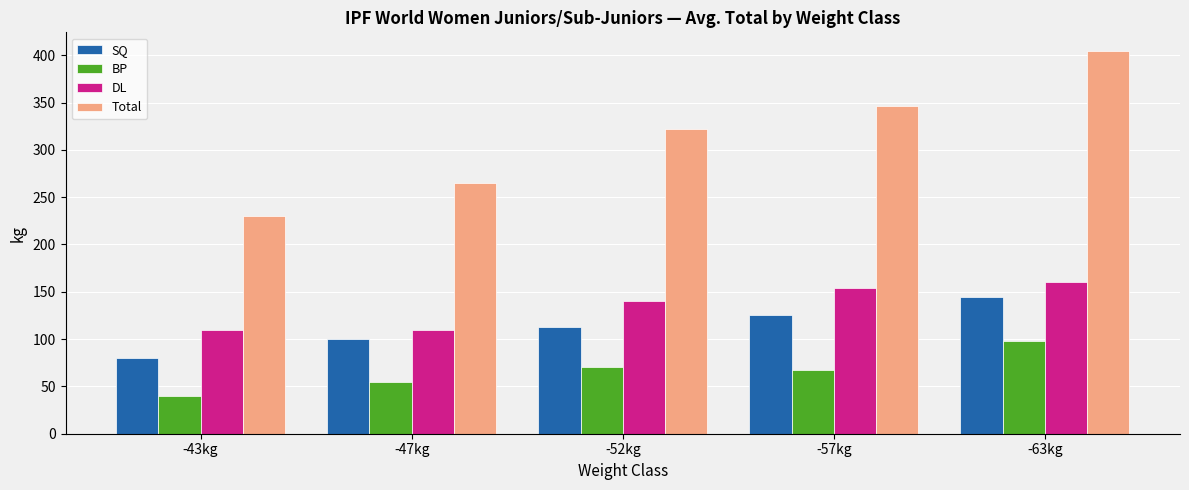

Reading left to right, list all the values displayed in this chart.

SQ: 80.0	100.0	112.5	125.0	145.0
BP: 40.0	55.0	70.0	67.5	98.5
DL: 110.0	110.0	140.0	153.5	160.5
Total: 230.0	265.0	322.5	346.0	404.0